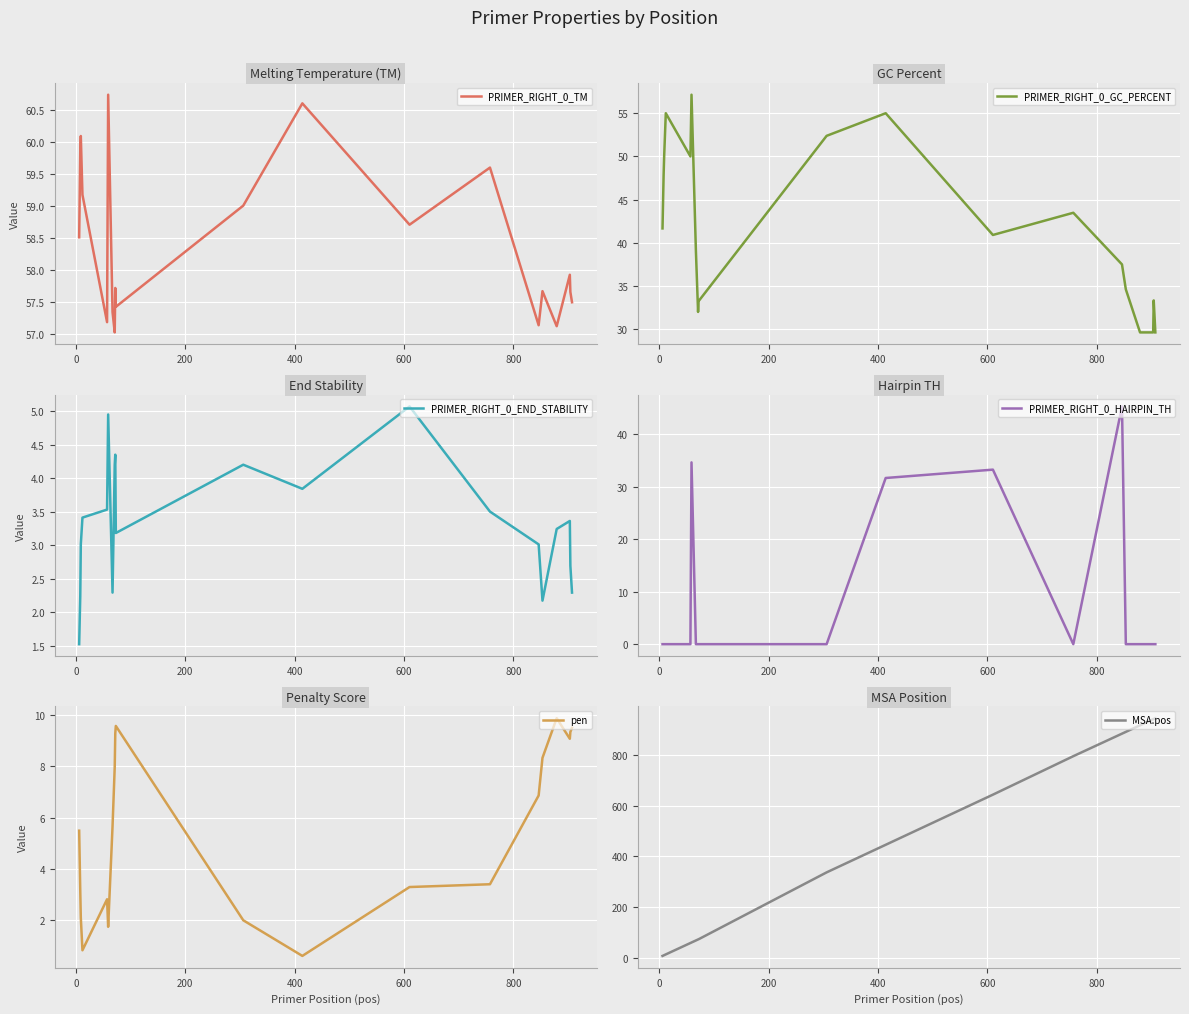

True or false: PRIMER_RIGHT_0_GC_PERCENT and PRIMER_RIGHT_0_END_STABILITY cross at least once.

False